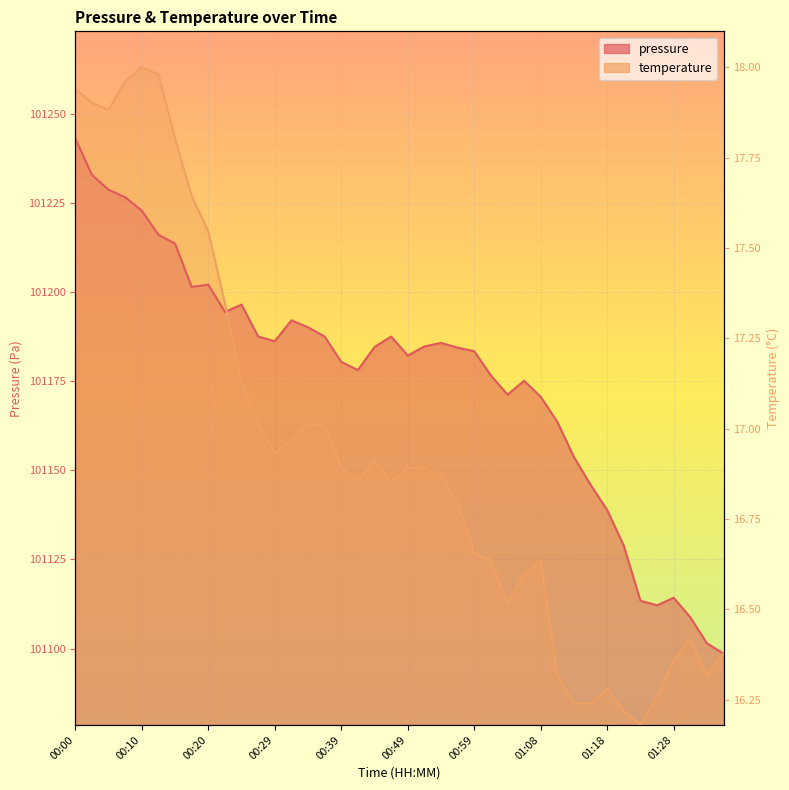

True or false: temperature has a value of 179366.5 at 00:20.

False